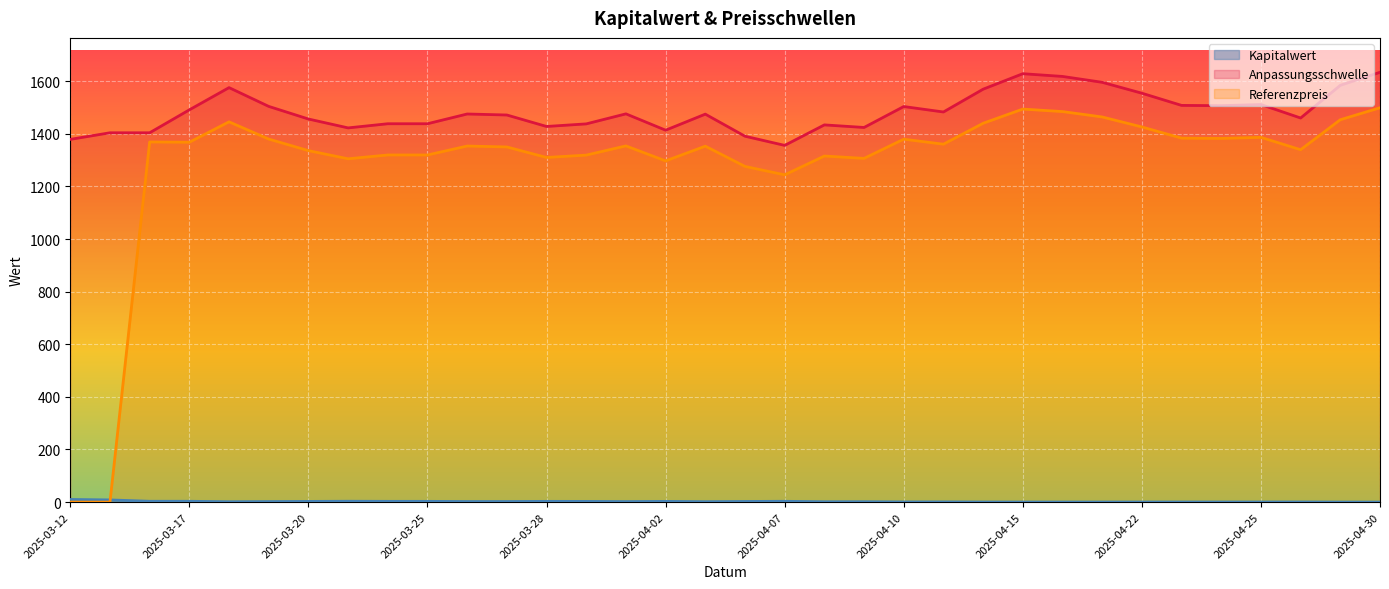

What is the sum of the Anpassungsschwelle values at 2025-04-14 and 2025-03-17?

3060.7